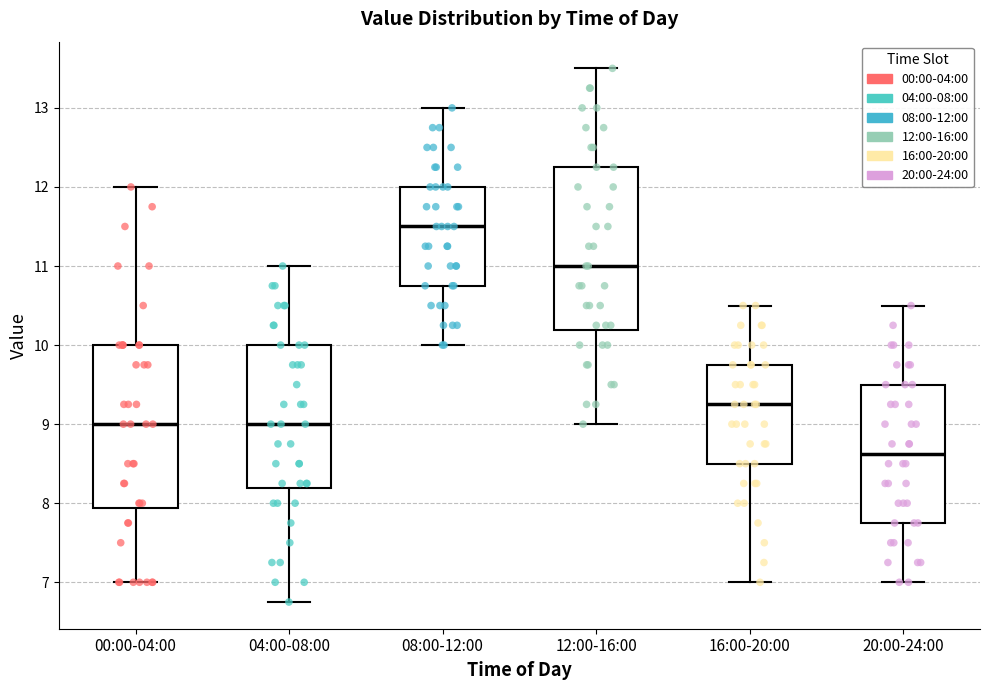

Where does the median line of the box for 20:00-24:00 sit on the y-axis? The values are not printed on the chart, so give them approximately, as read against the axis.

8.6